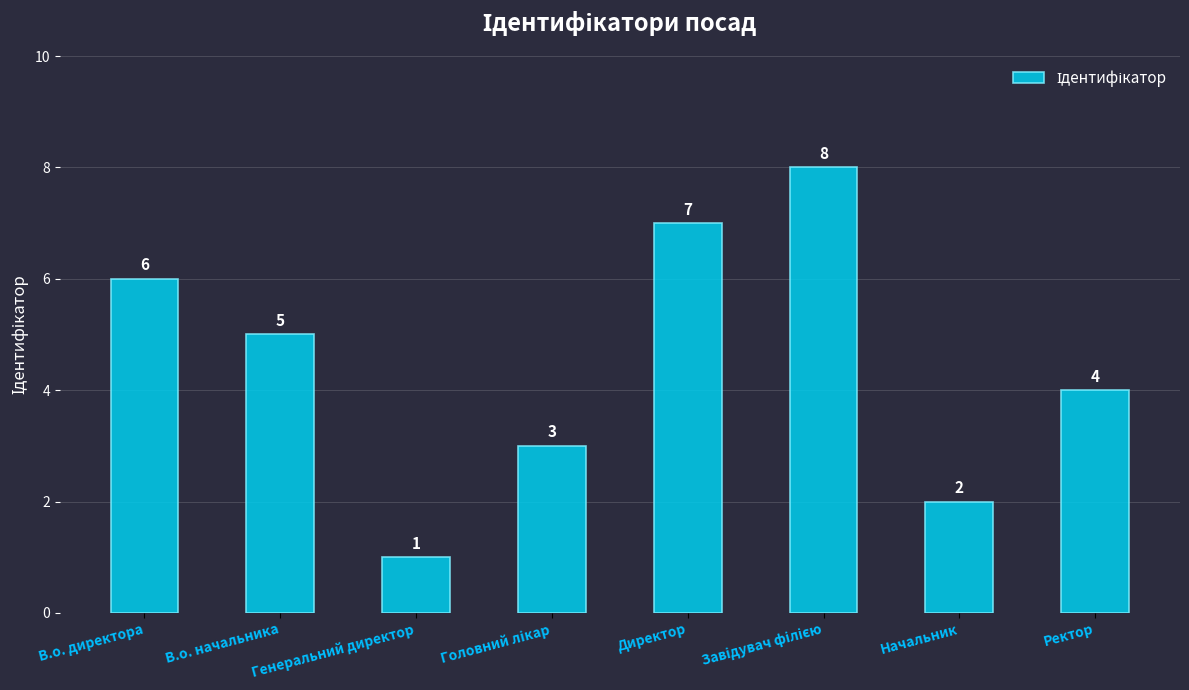

What is the change in value from В.о. начальника to Начальник?

-3